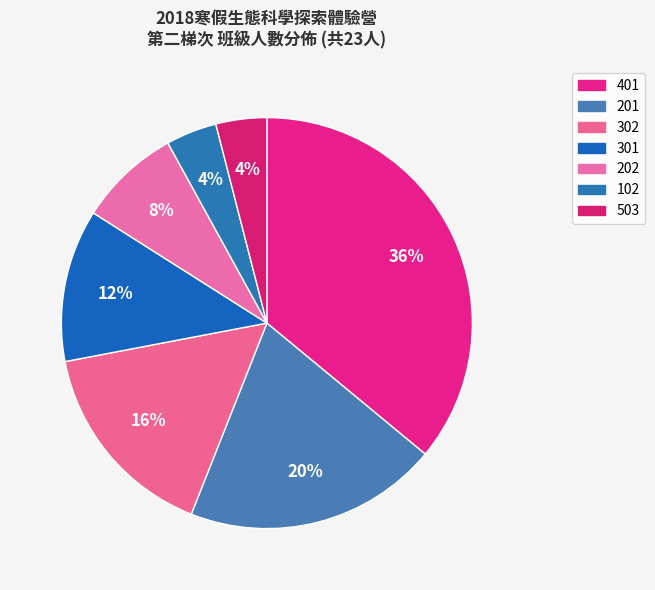

How many slices are in this pie chart?

7